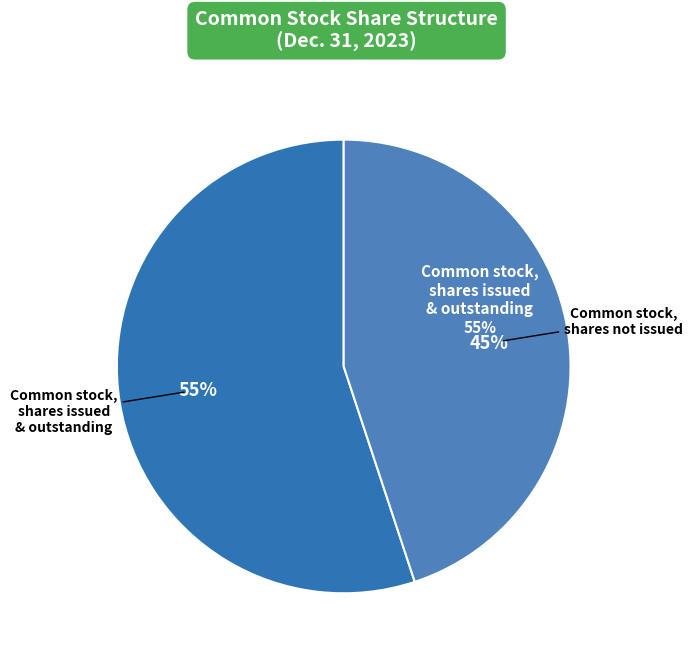

Combined, do Common stock, shares outstanding and Common stock, shares authorized account for over 50%?

Yes